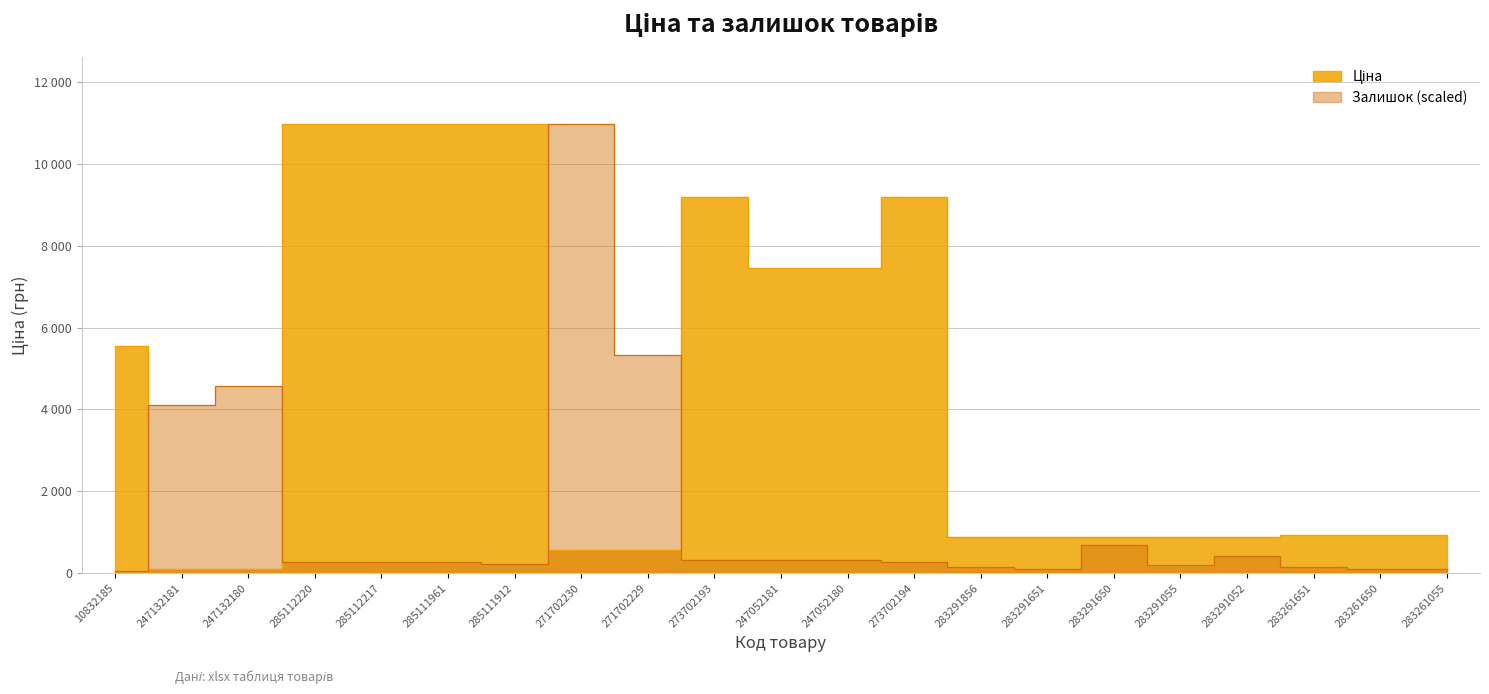

What is the difference between the Залишок values at 283291055 and 283291052?

237.0